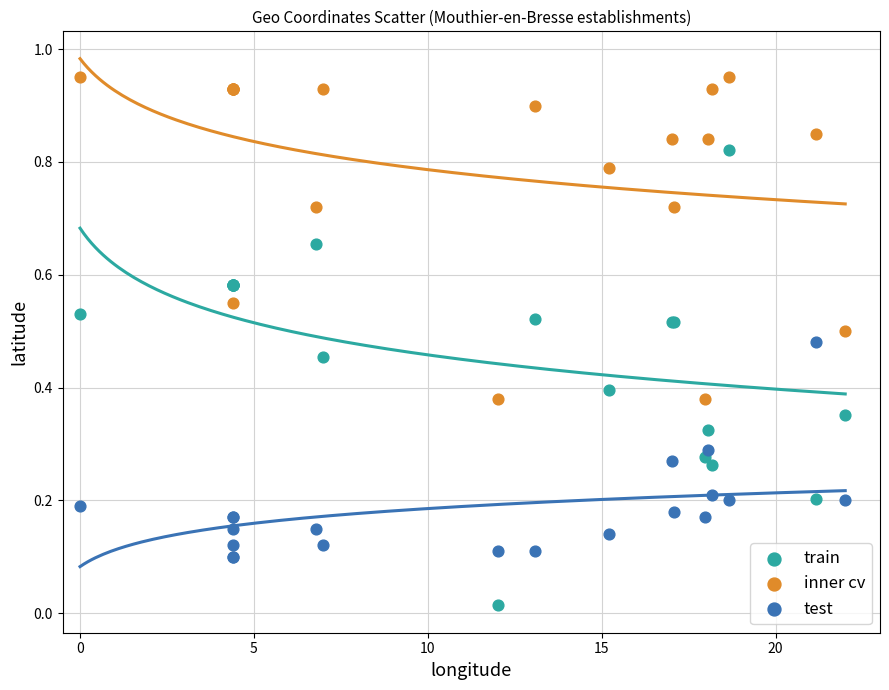

What is the X range (max minus min) for the scatter plot?

22.0